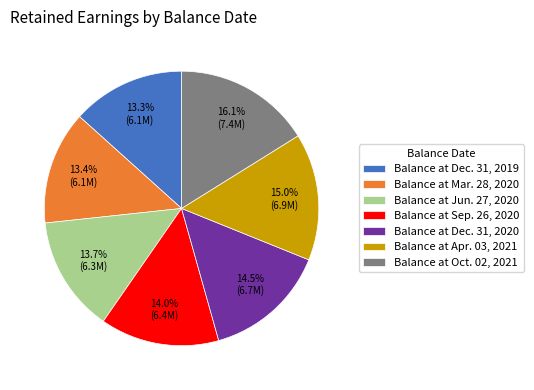

What is the ratio of the value at Balance at Apr. 03, 2021 to the value at Balance at Oct. 02, 2021?

0.9